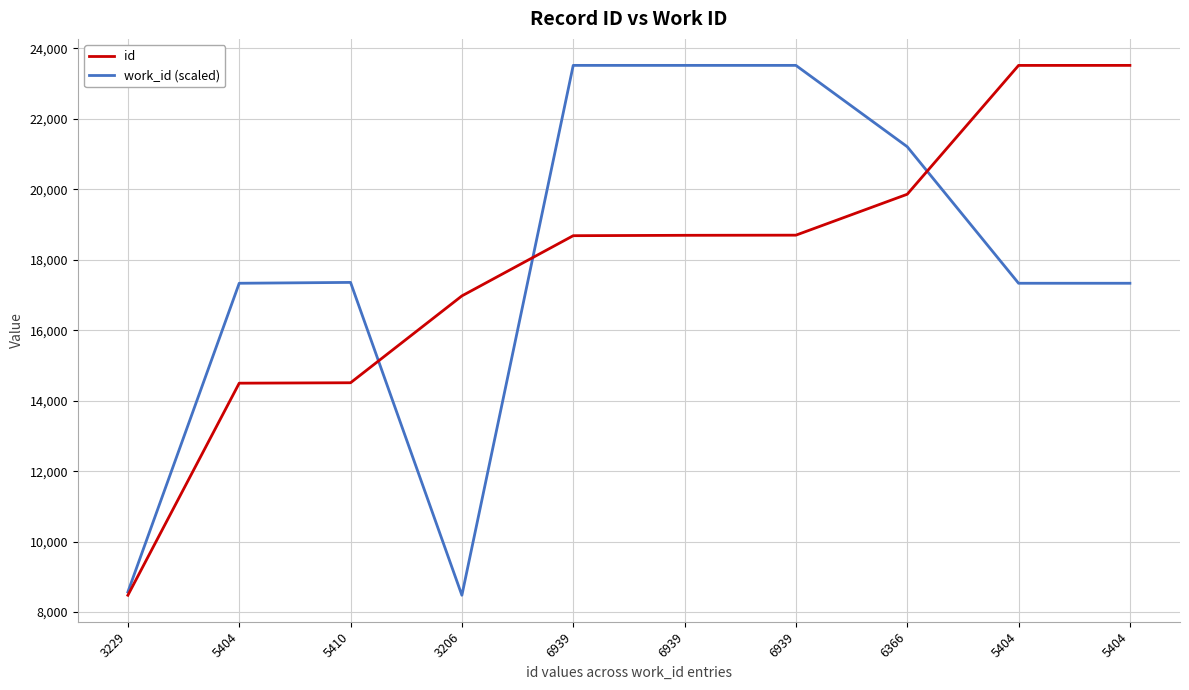

The value of id at 5410 is 19545.1. True or false?

False